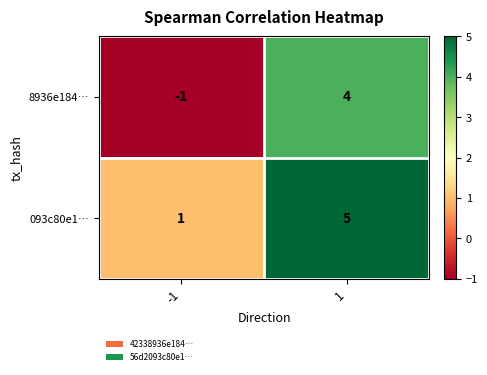

What is the greatest value displayed?

5